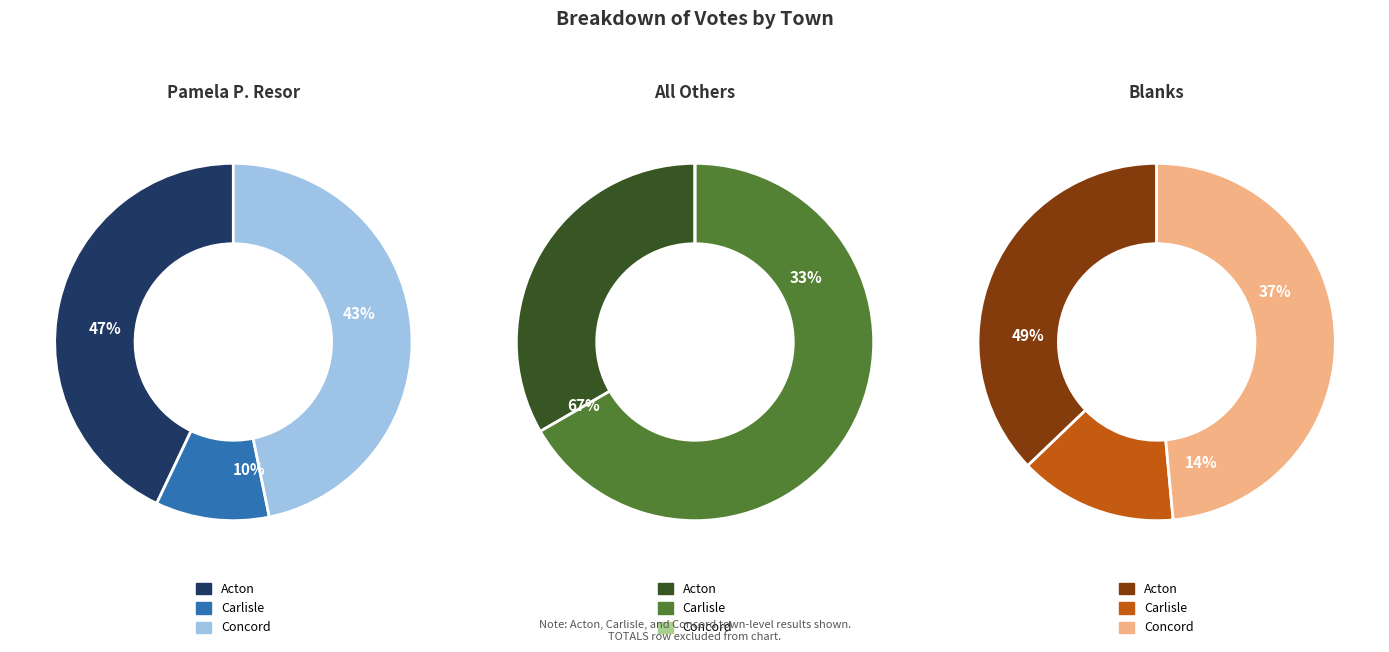

What is the largest slice in the pie chart?

Concord